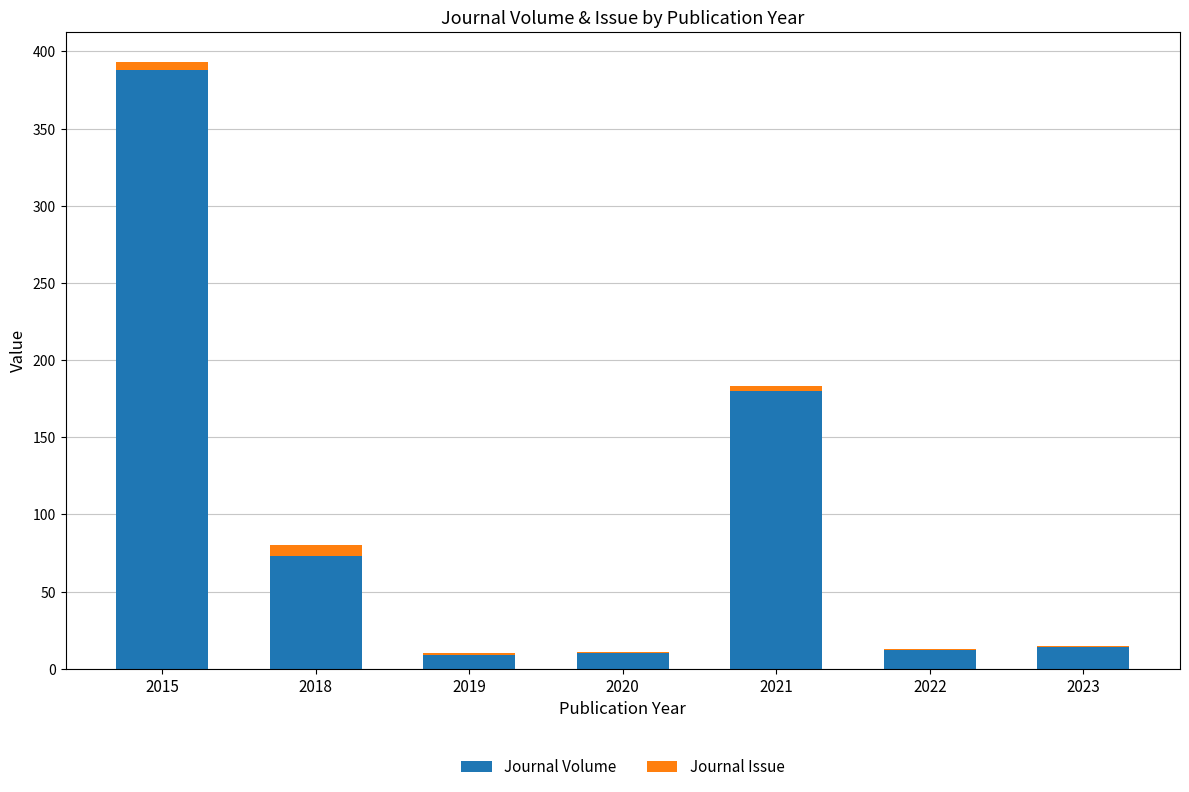

Where is Journal Volume nearest to the value 198?

2021